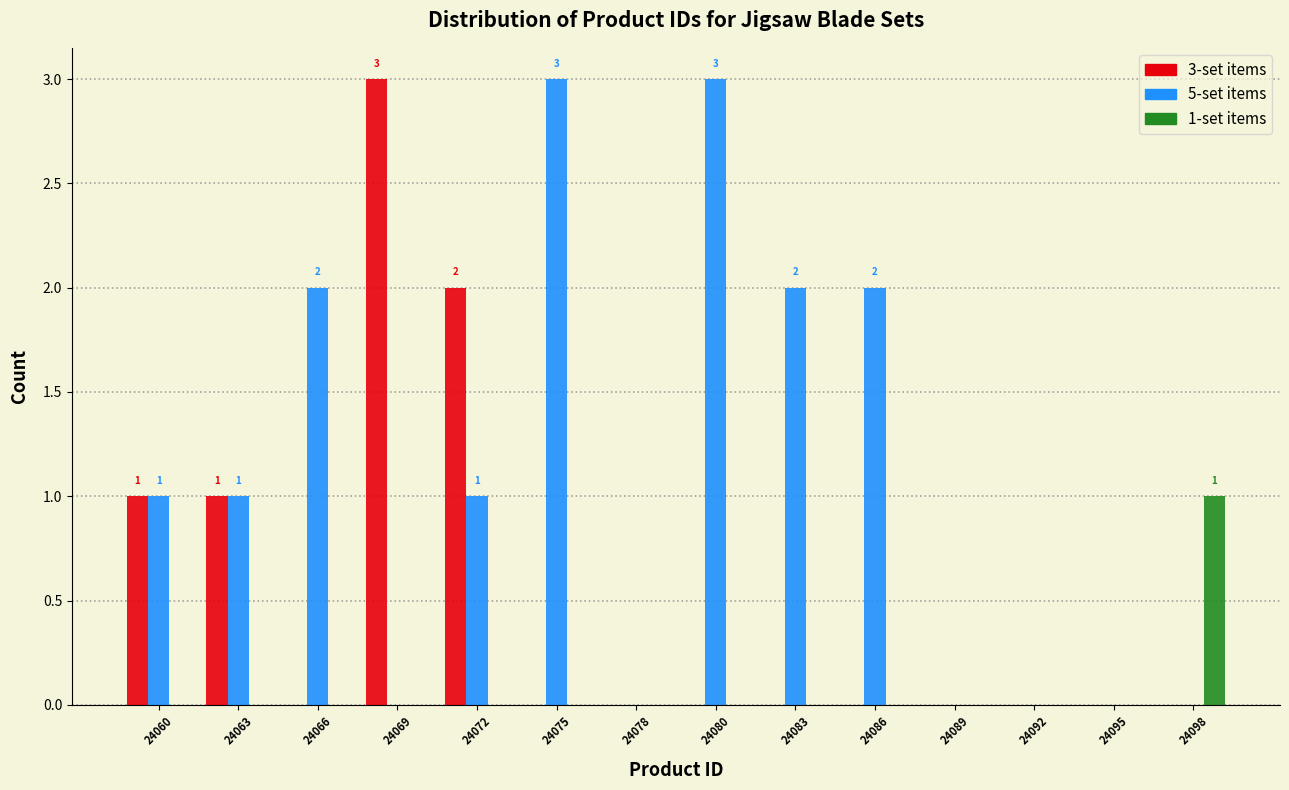

What is the maximum value for 5-set items?

3